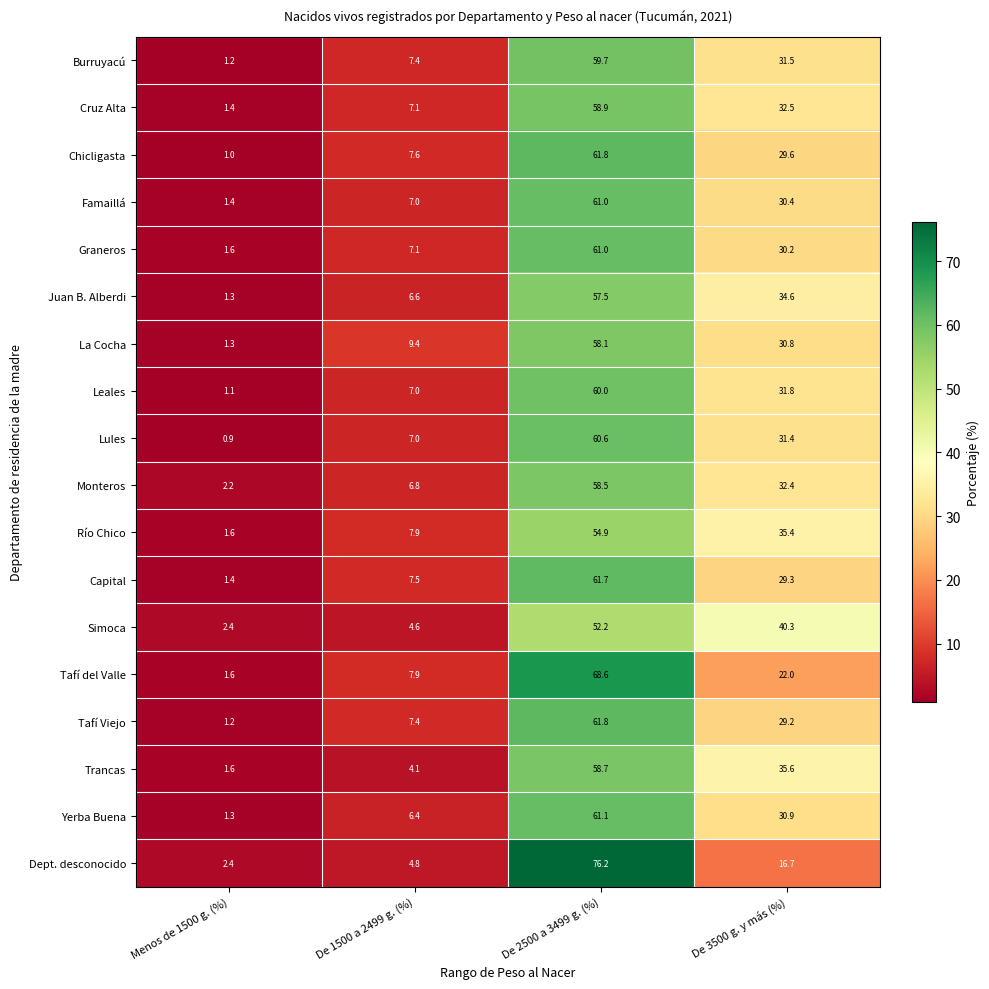

The Dept. desconocido series shows 6.8 at De 1500 a 2499 g. (%). True or false?

False